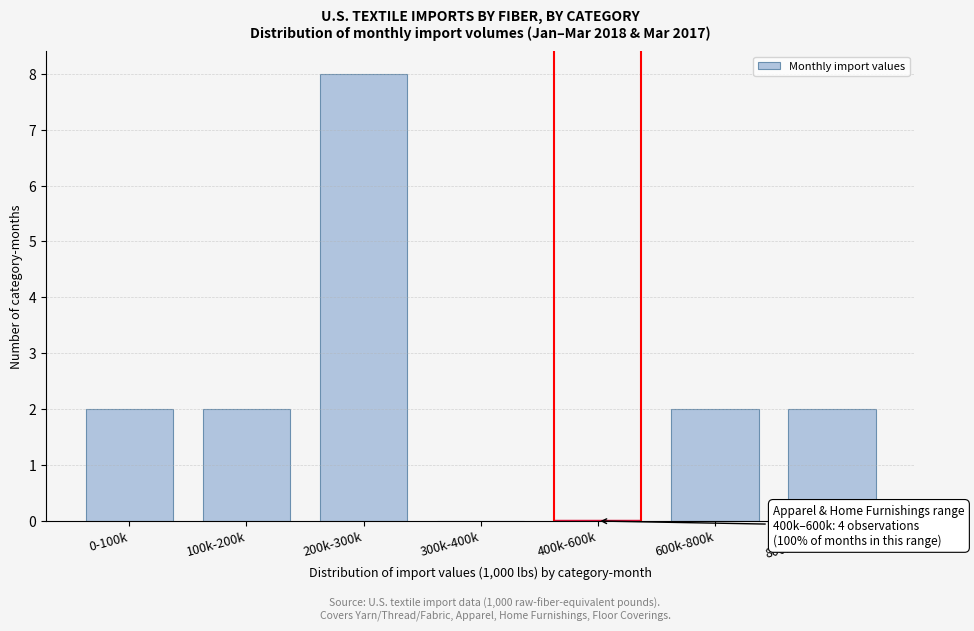

Reading left to right, what are all the values shown in this chart?

0-100k=2	100k-200k=2	200k-300k=8	300k-400k=0	400k-600k=0	600k-800k=2	800k-1000k=2